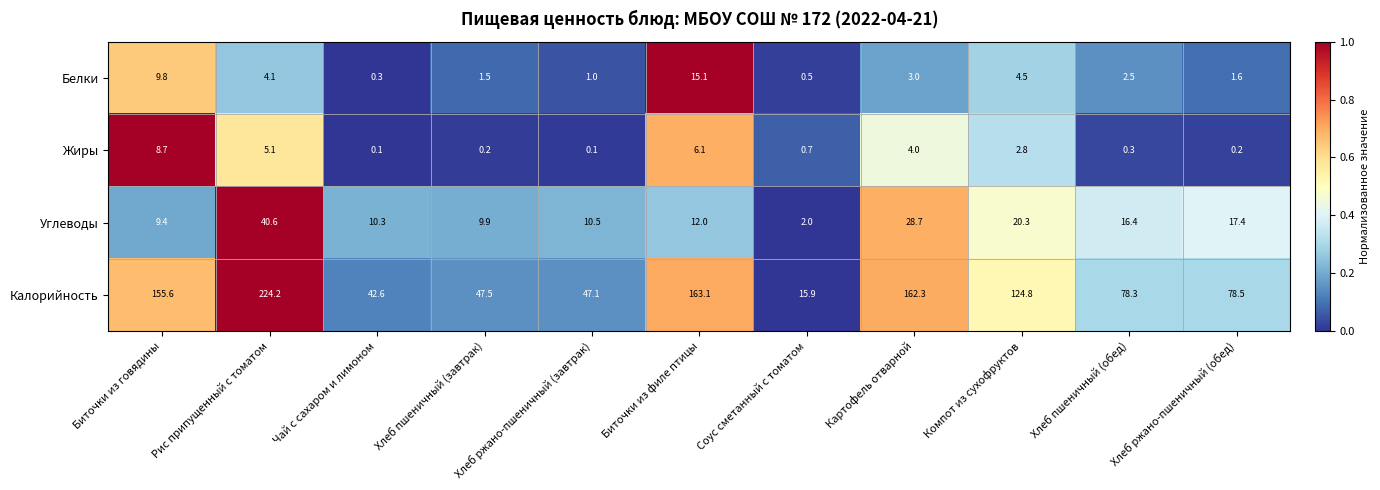

Rank the series at Соус сметанный с томатом from lowest to highest value.

Белки, Жиры, Углеводы, Калорийность